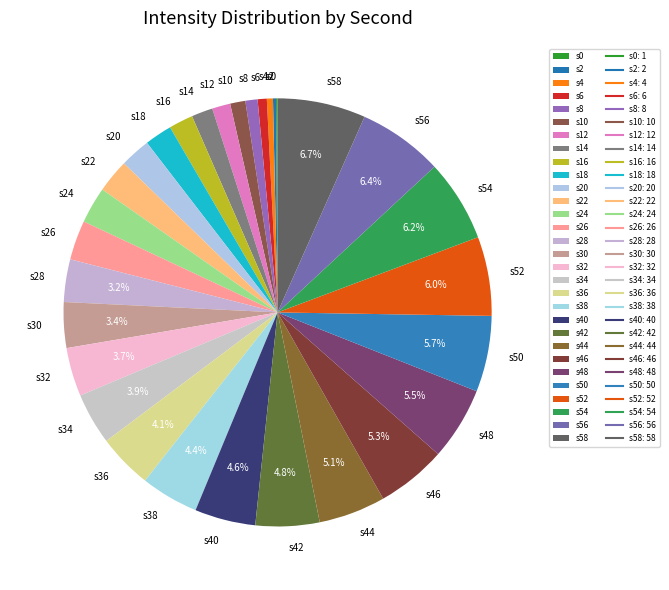

Is there a majority slice in this chart?

No